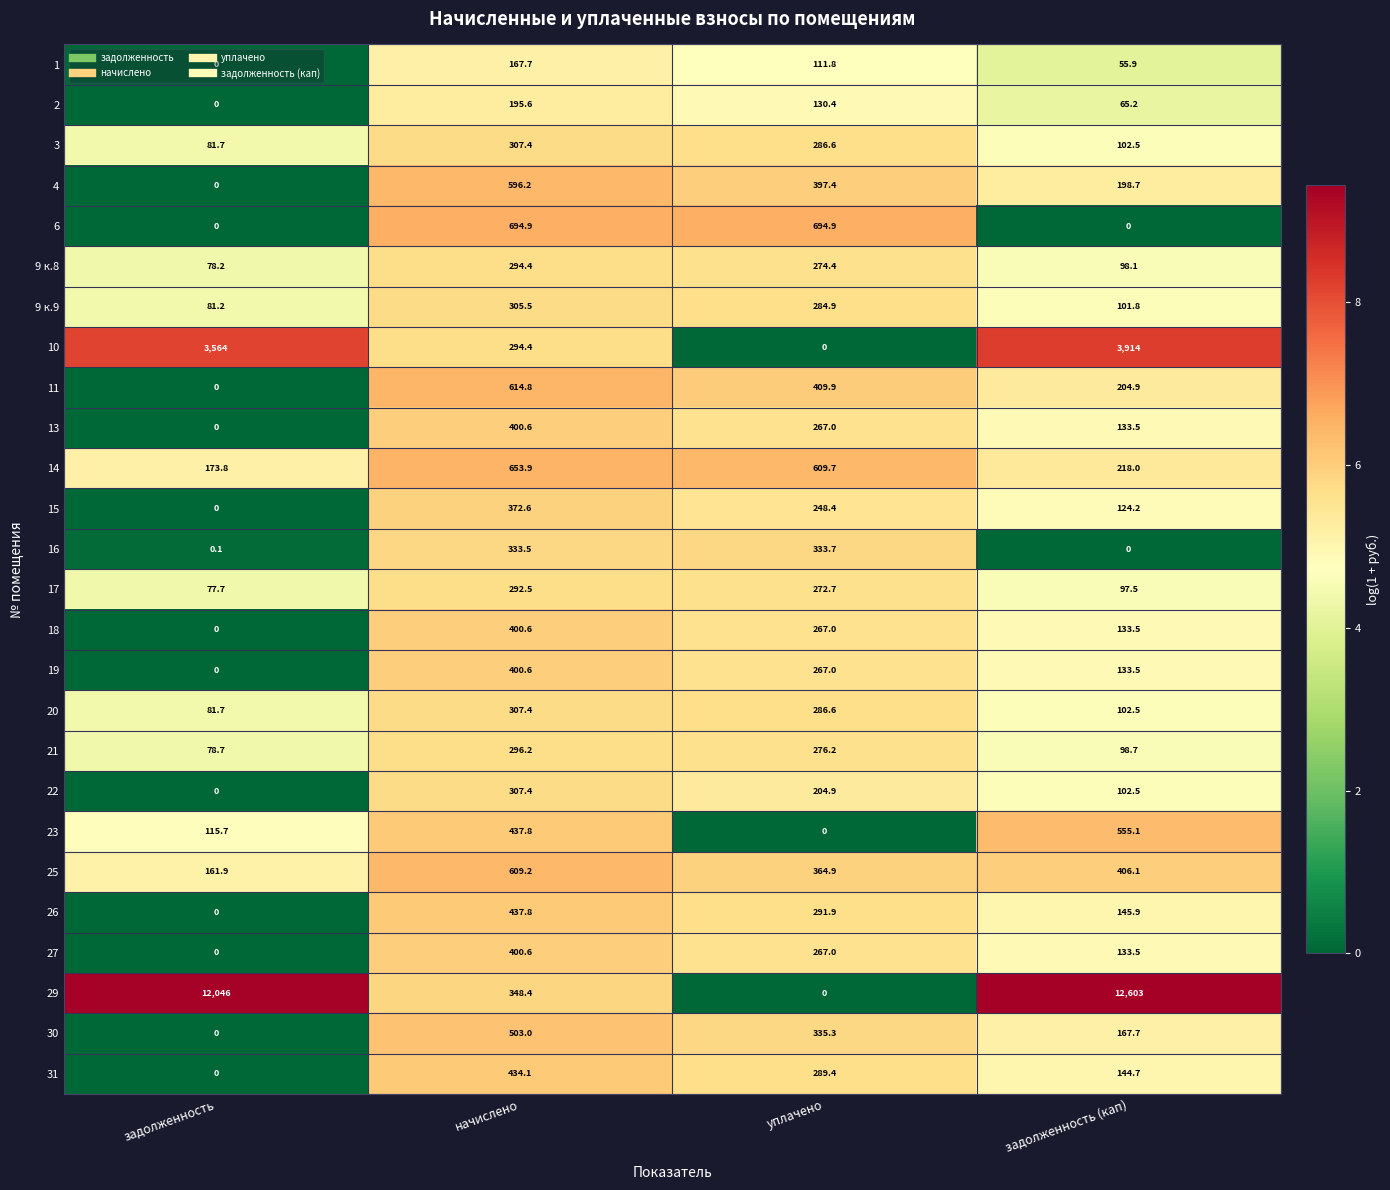

List the labels in order of 18 value, smallest first.

задолженность, задолженность (кап), уплачено, начислено